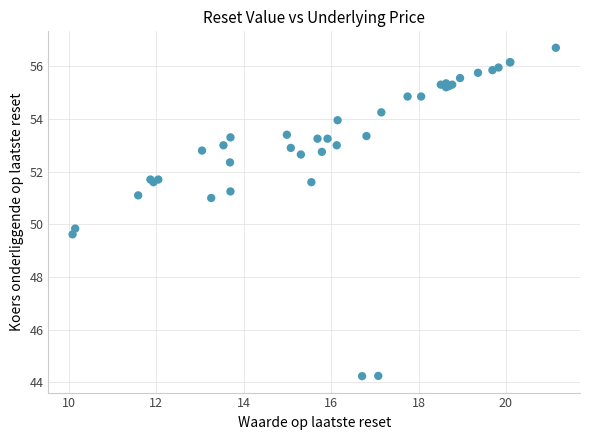

What Y value in the scatter plot is closest to 50?

49.8